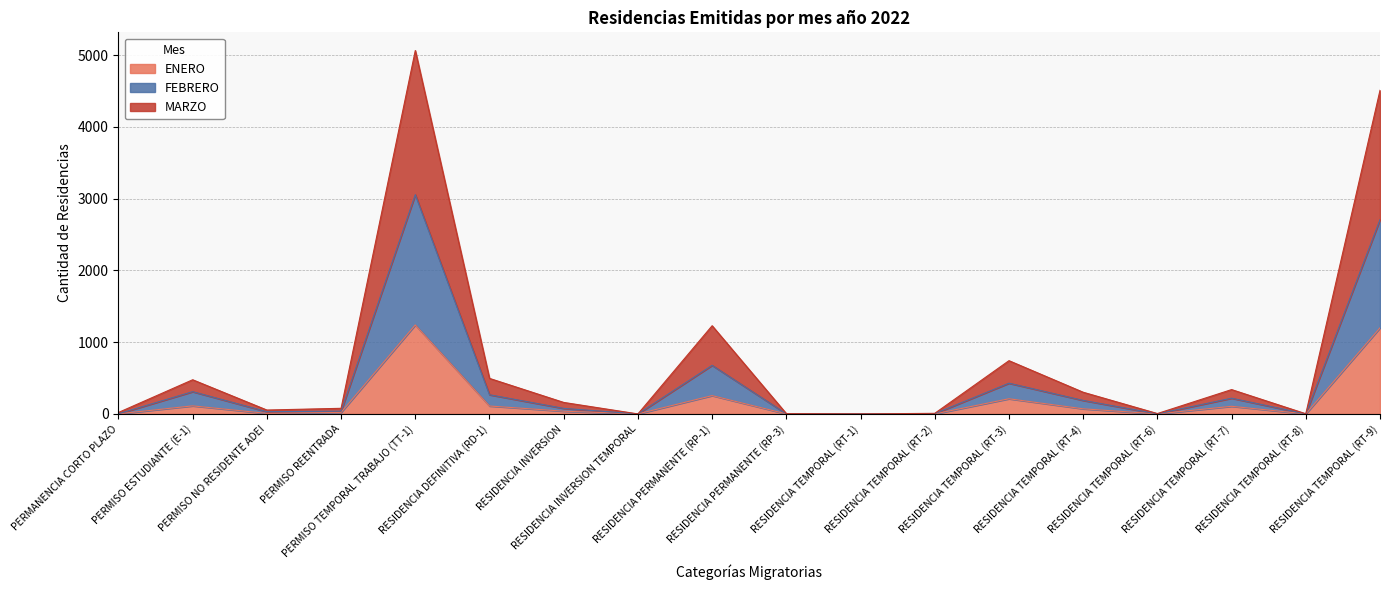

What is the maximum value for ENERO?

1240